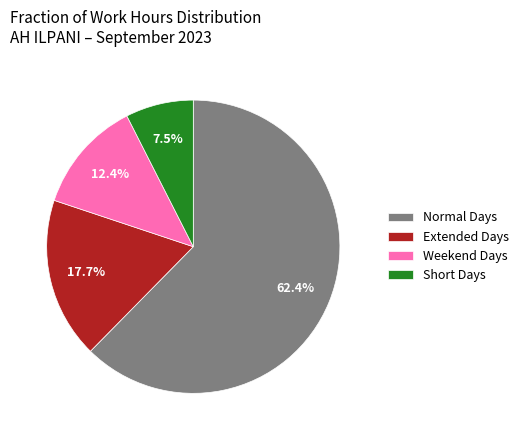

To the nearest percent, what is the difference between the largest and smallest slice percentages?

55%